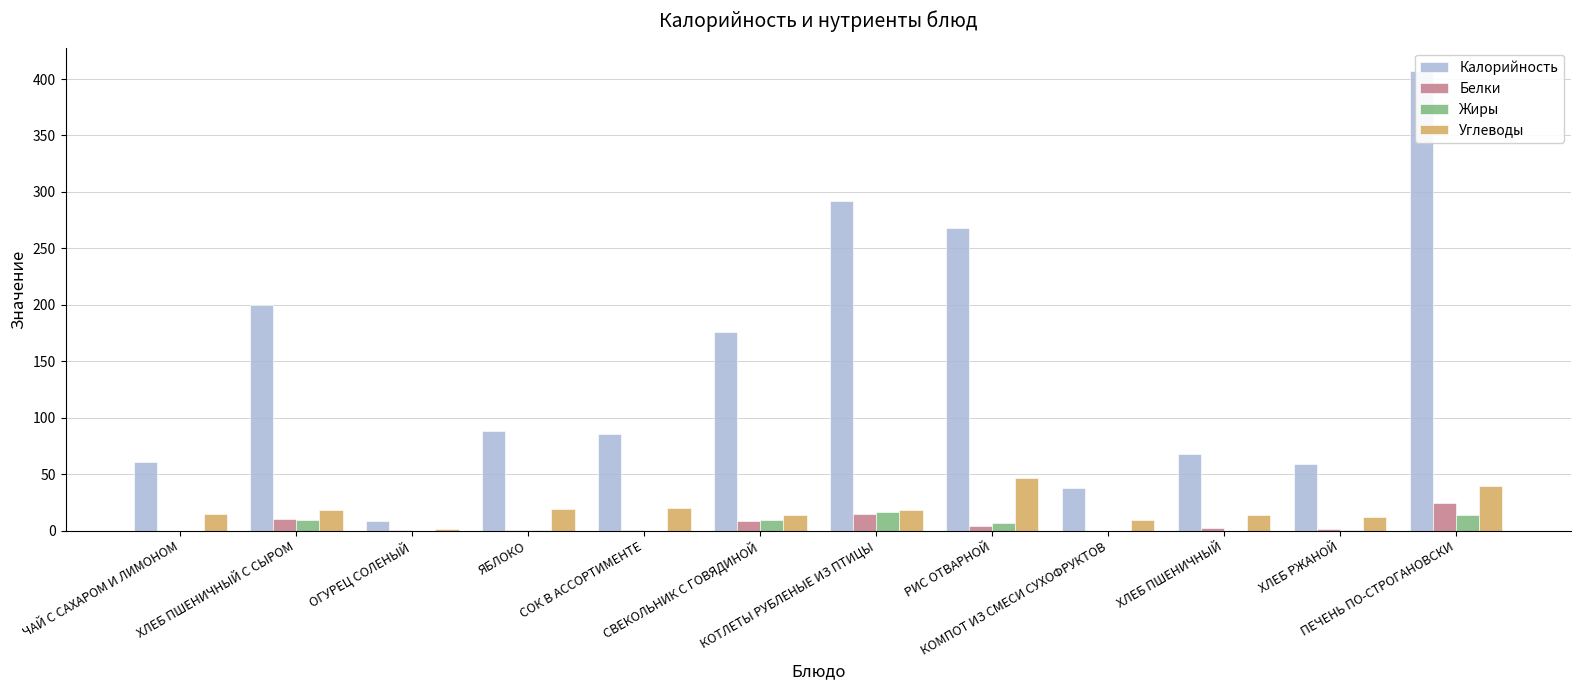

Which series has the largest range (max minus min)?

Калорийность